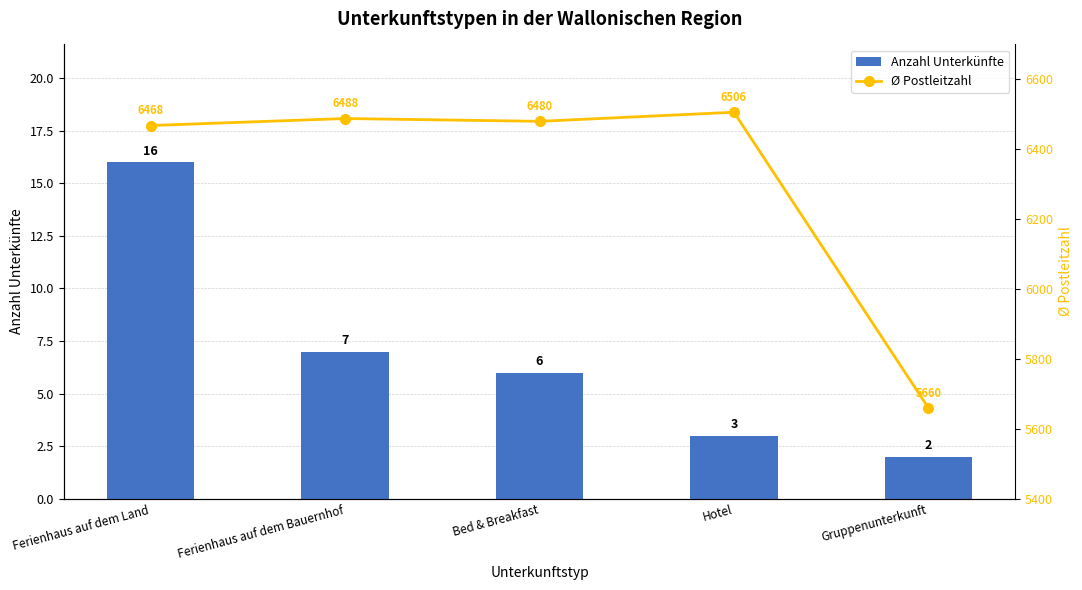

What is the label of the 3rd bar from the left?

Bed & Breakfast